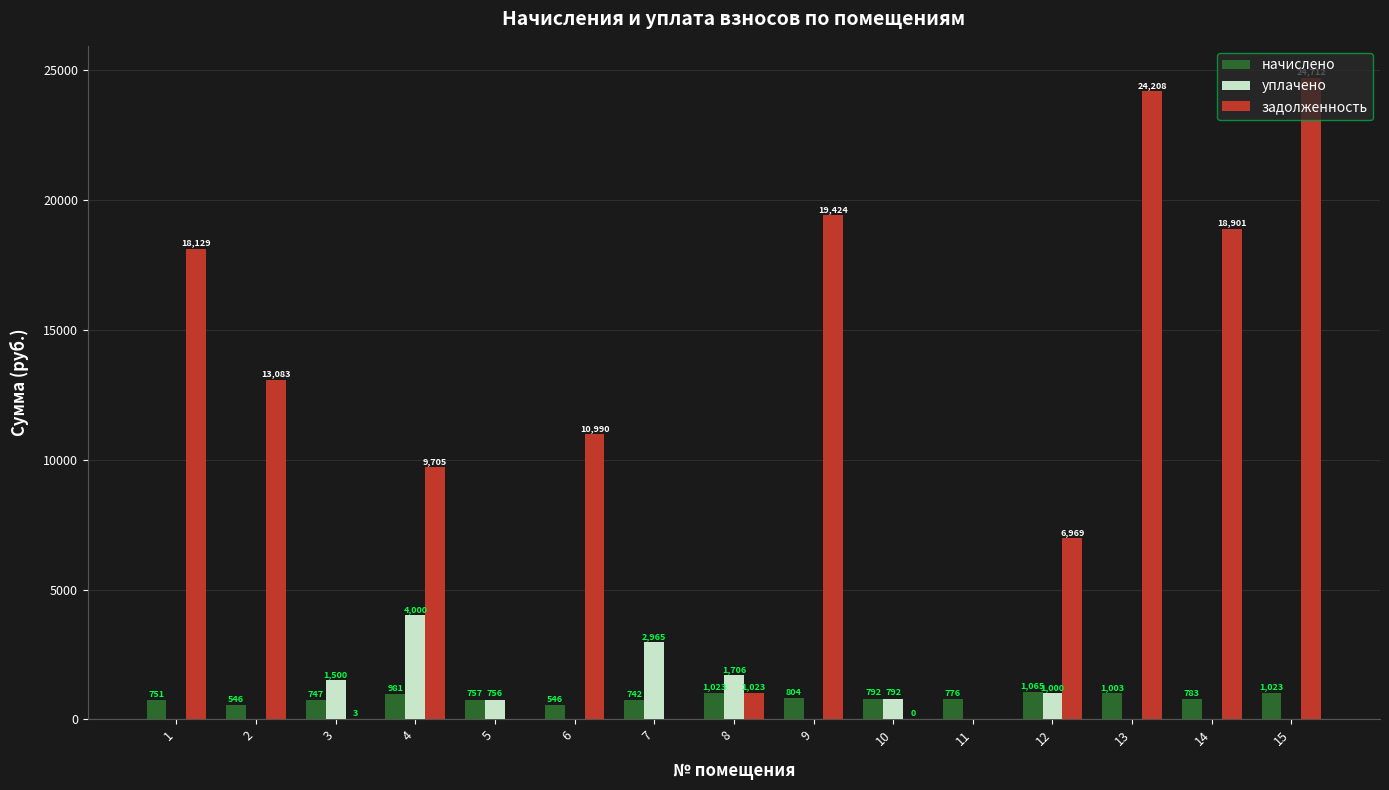

What are all the series names shown in the legend?

начислено, уплачено, задолженность